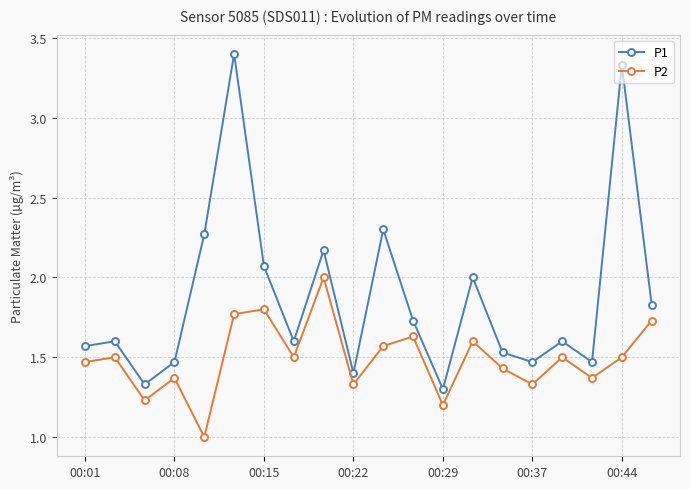

Does the chart display data point markers on the line(s)?

Yes